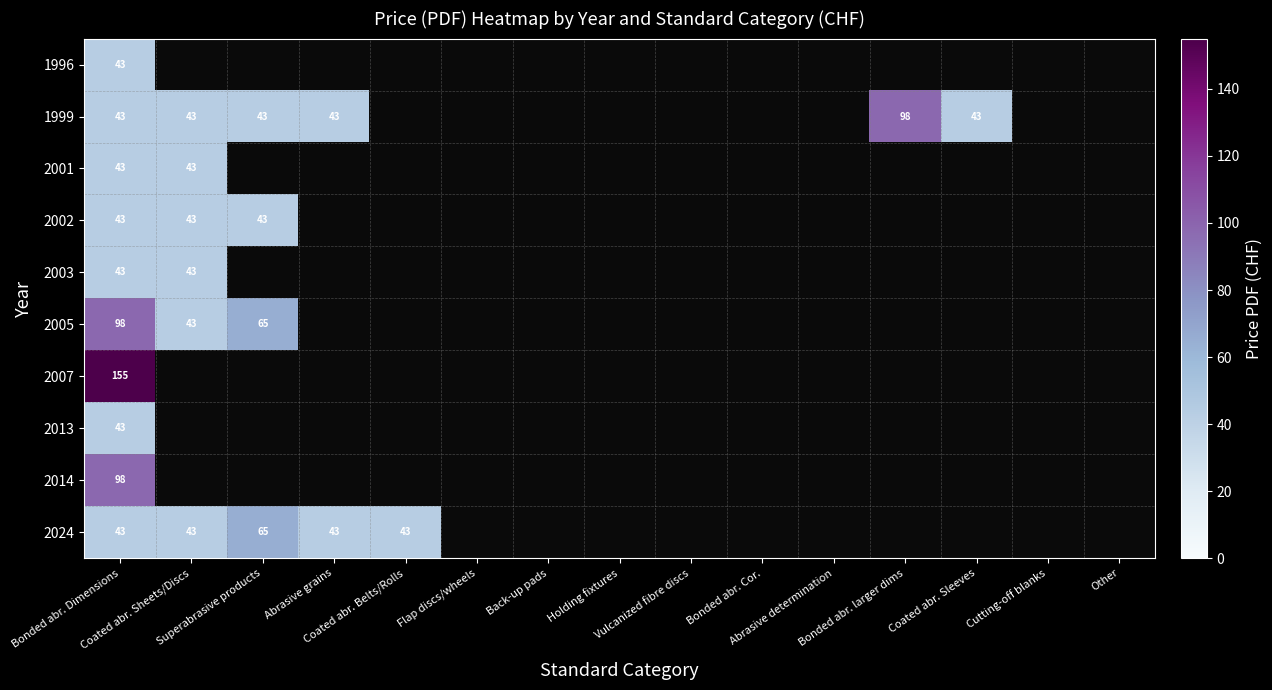

Which label corresponds to the largest value in the chart?

Bonded abr. Dimensions